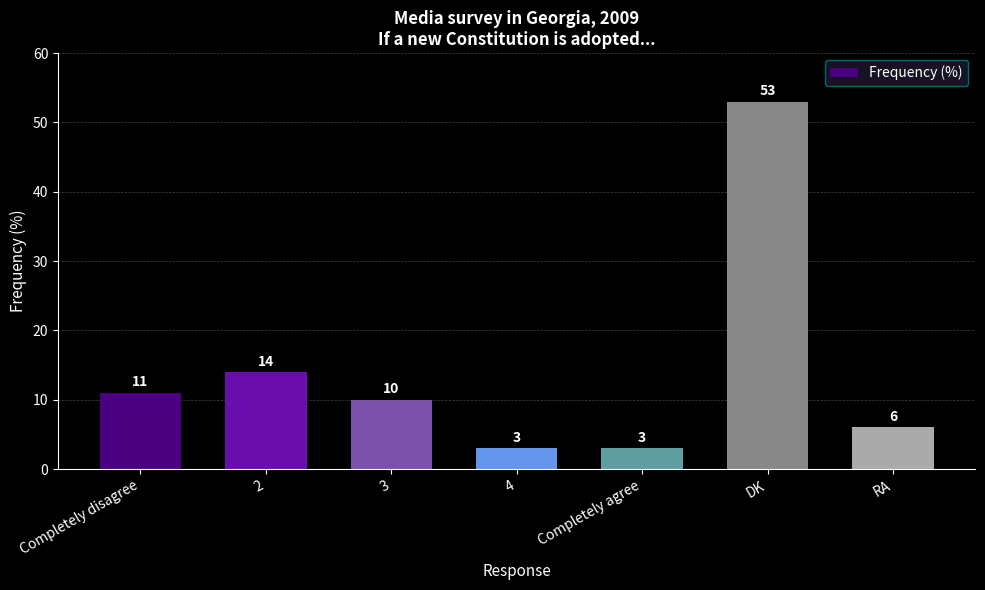

Read the value at 3, to the nearest 5.

10